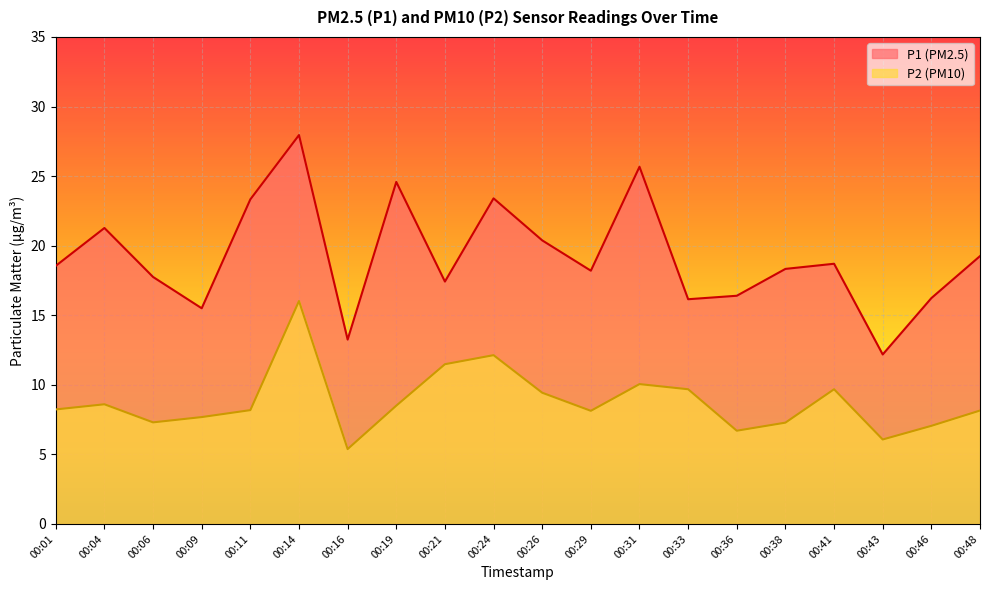

How many categories are shown in the chart?

20